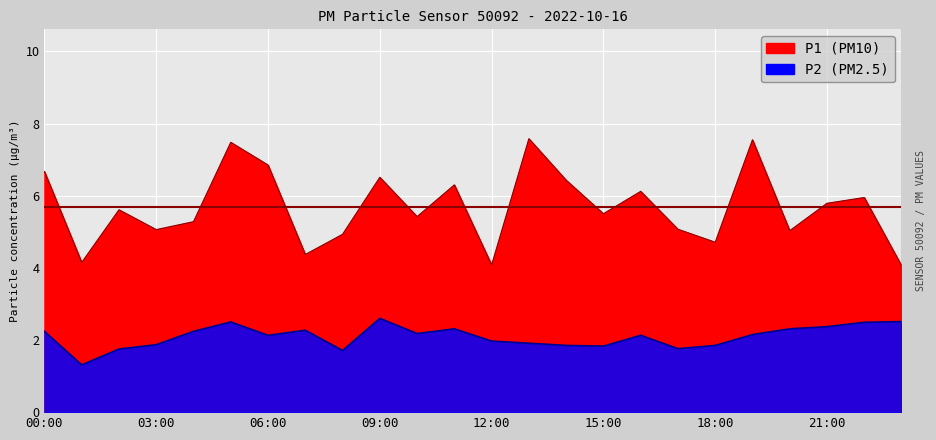

What is the approximate value of P2 at 07:00?

2.1